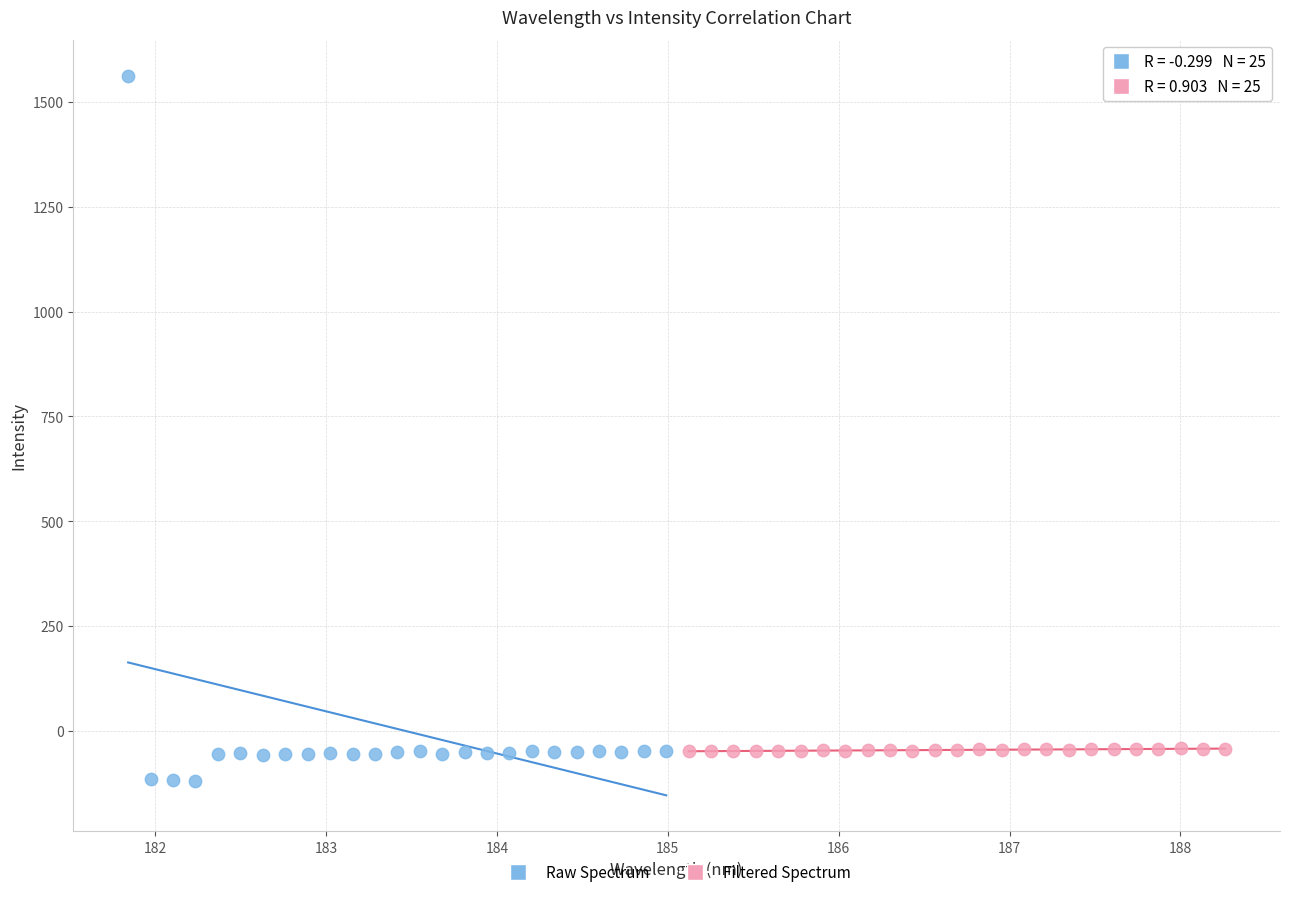

Which series has the largest Y range (max minus min)?

Raw Spectrum